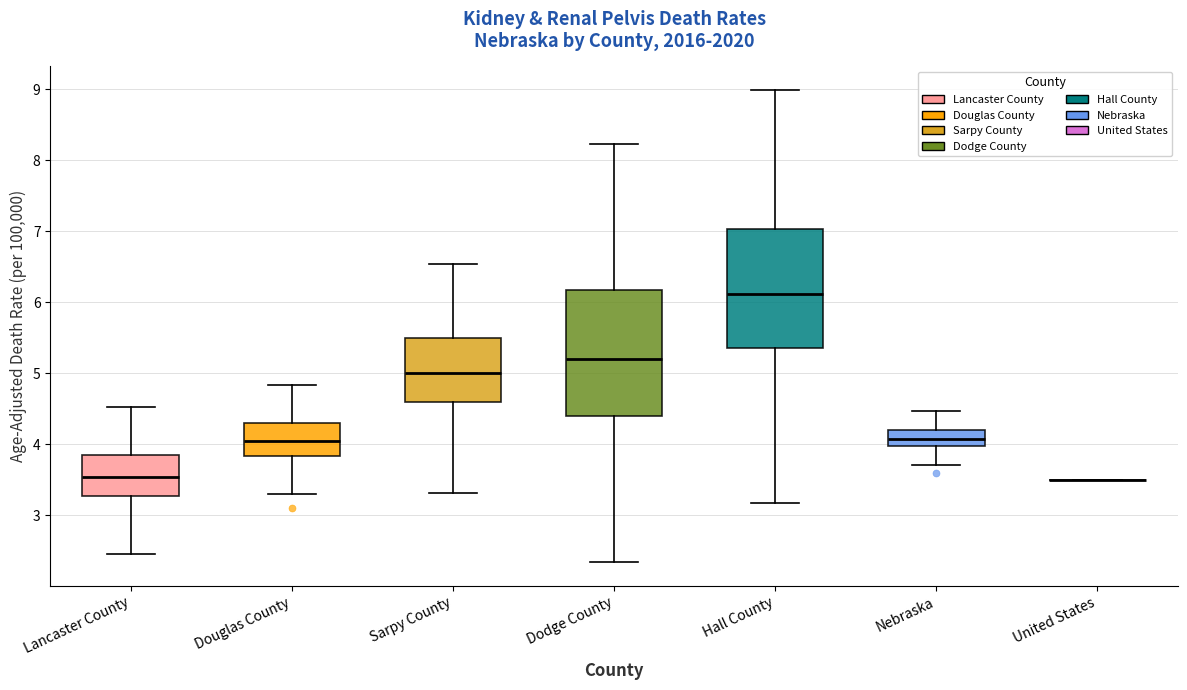

Reading left to right, transcribe this box plot: for each box, give where its median line is, the range the box spans, and where its two whiskers end, as read against the y-axis. The values are not printed on the chart, so give them approximately, as read against the axis.

Lancaster County: median 3.5, box 3.3 to 3.9, whiskers 2.5 to 4.5
Douglas County: median 4.0, box 3.8 to 4.3, whiskers 3.3 to 4.8
Sarpy County: median 5.0, box 4.6 to 5.5, whiskers 3.3 to 6.5
Dodge County: median 5.2, box 4.4 to 6.2, whiskers 2.3 to 8.2
Hall County: median 6.1, box 5.4 to 7.0, whiskers 3.2 to 9.0
Nebraska: median 4.1, box 4.0 to 4.2, whiskers 3.7 to 4.5
United States: box collapsed to a line at 3.5, whiskers 3.5 to 3.5